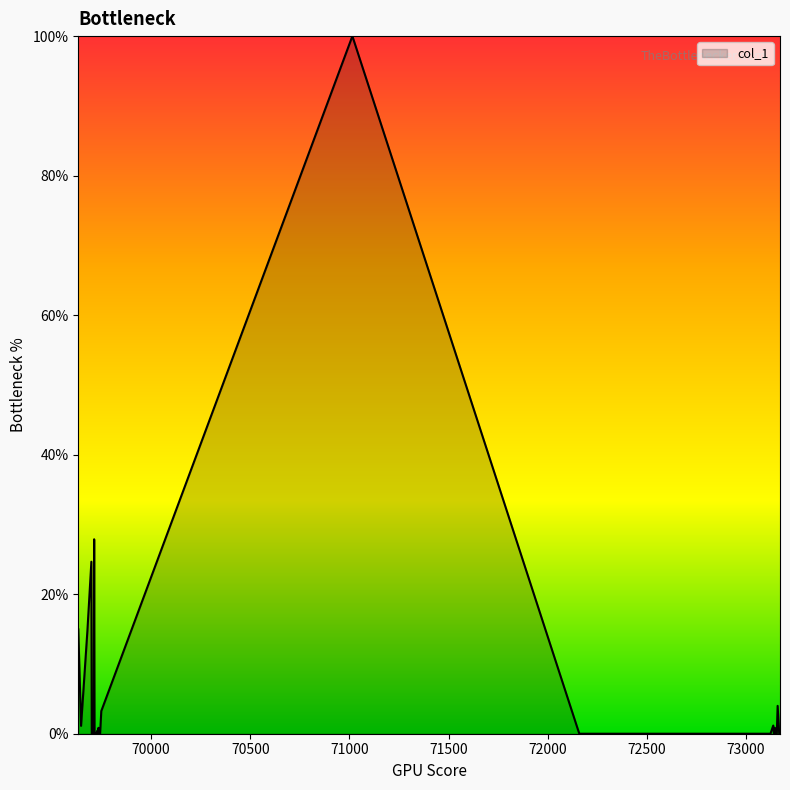

What is the greatest value displayed?

100.0